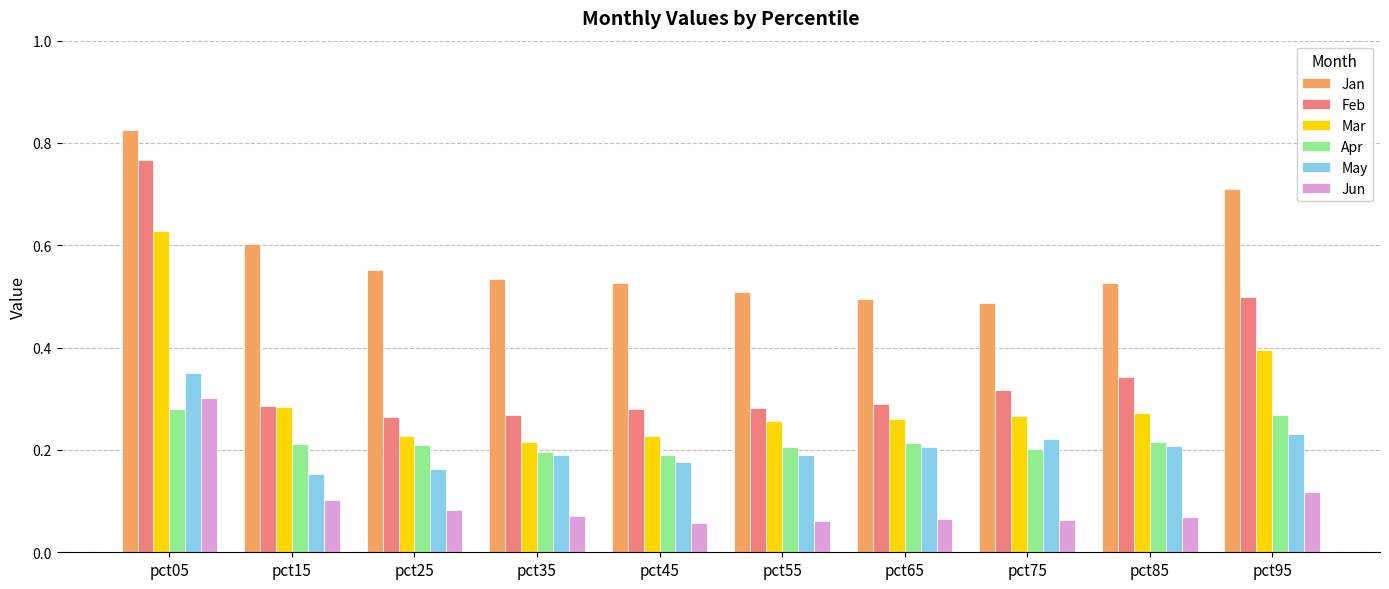

At which category does the chart reach its peak across all series?

pct05